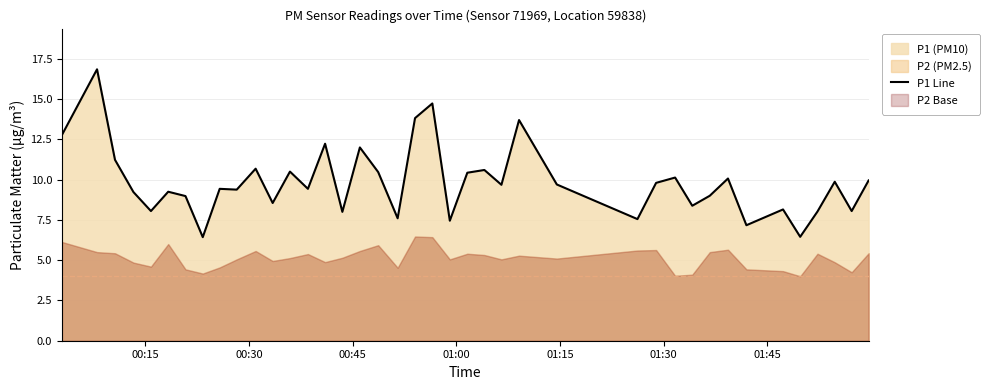

What is the maximum value for P1 Line?

16.9